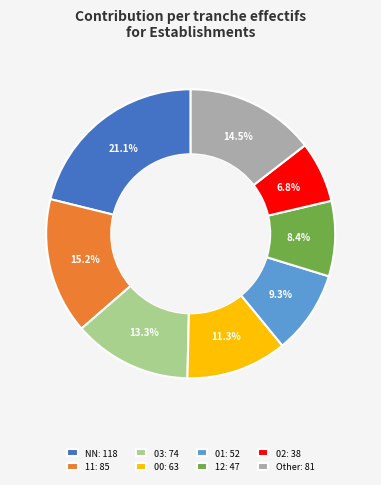

How much of the chart is everything except 12: 47?

91.6%